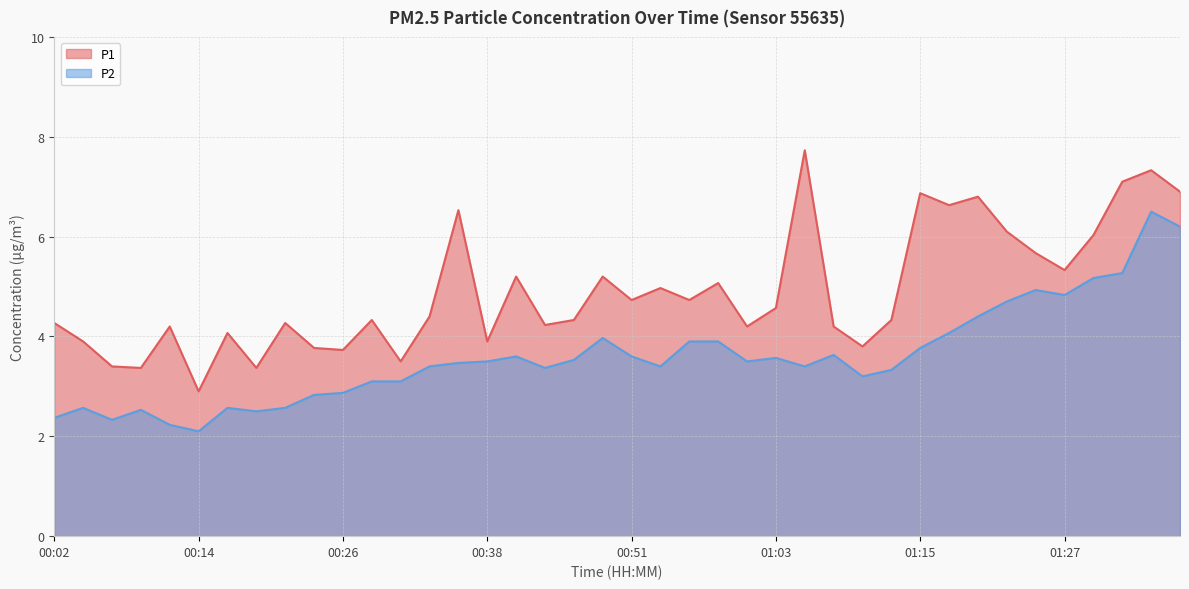

How many categories are shown in the chart?

40